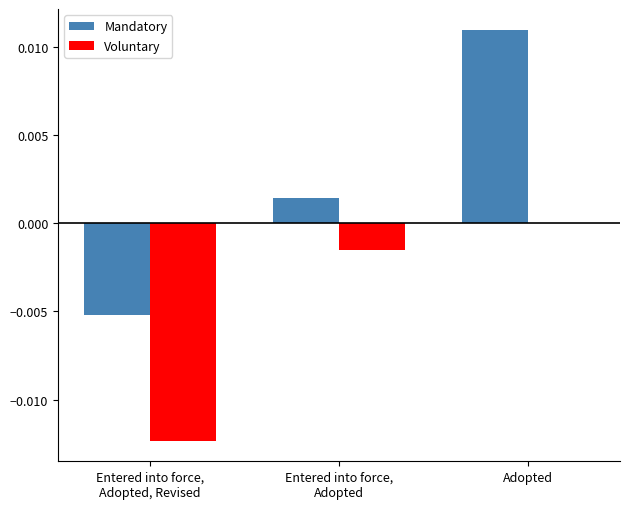

The Voluntary series shows 0.0 at Adopted. True or false?

True